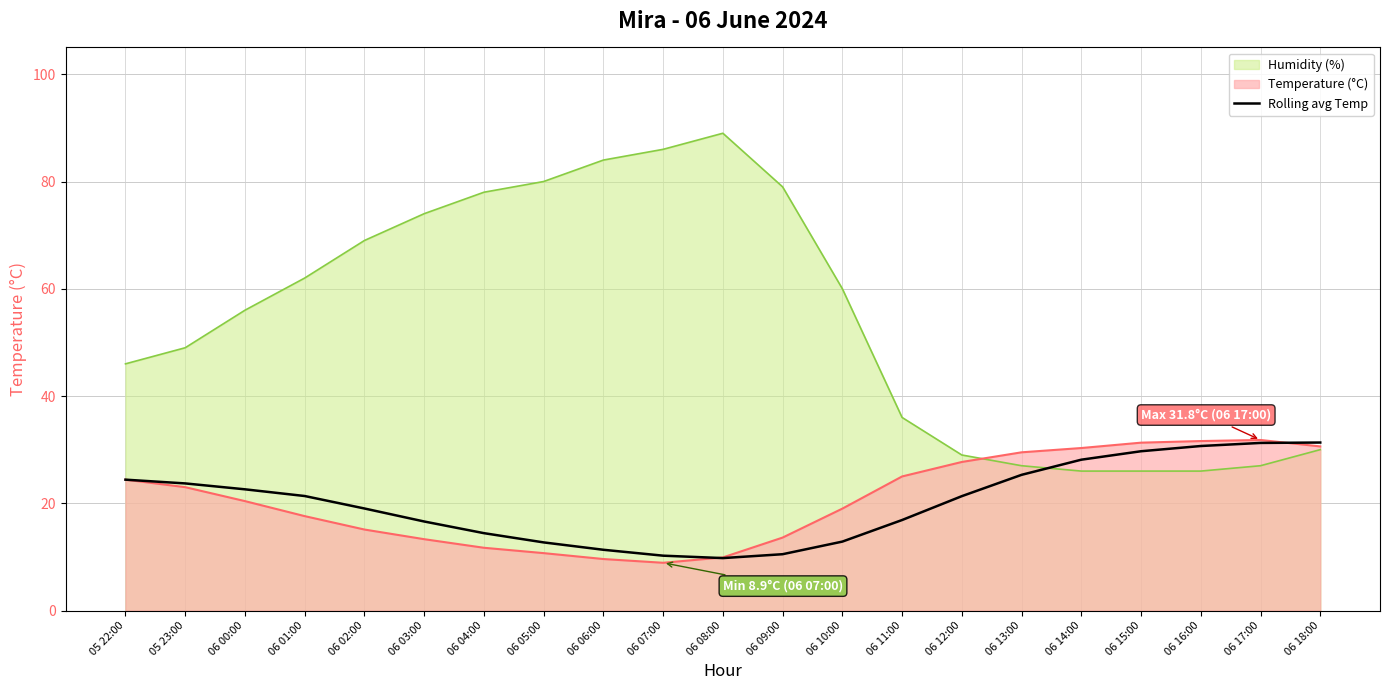

Which category has the highest value in the Humidity (%) series?

06 08:00